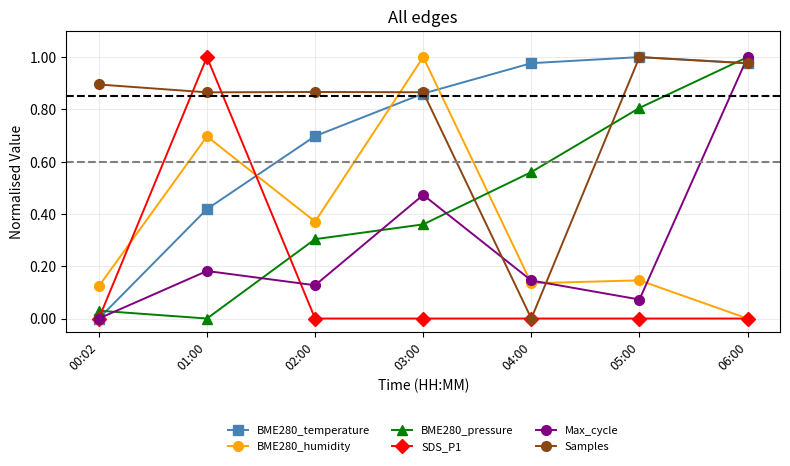

True or false: SDS_P1 has more than 0 interior local peaks.

True